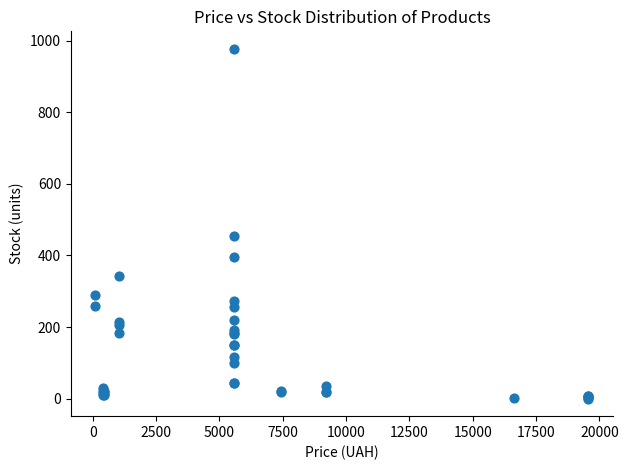

What Y value in the scatter plot is closest to 488?

453